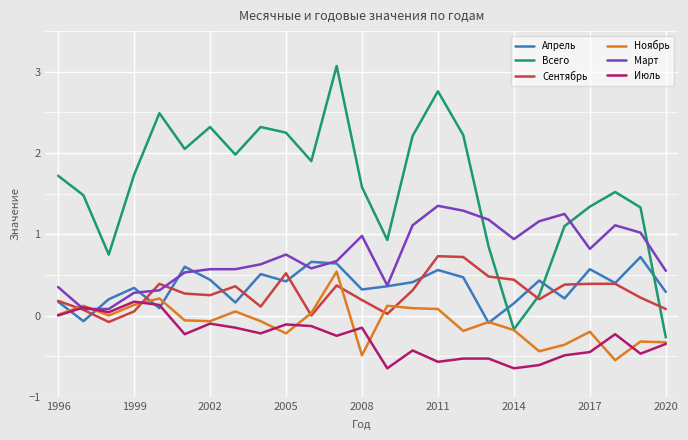

How many values in the Апрель series exceed 0?

23